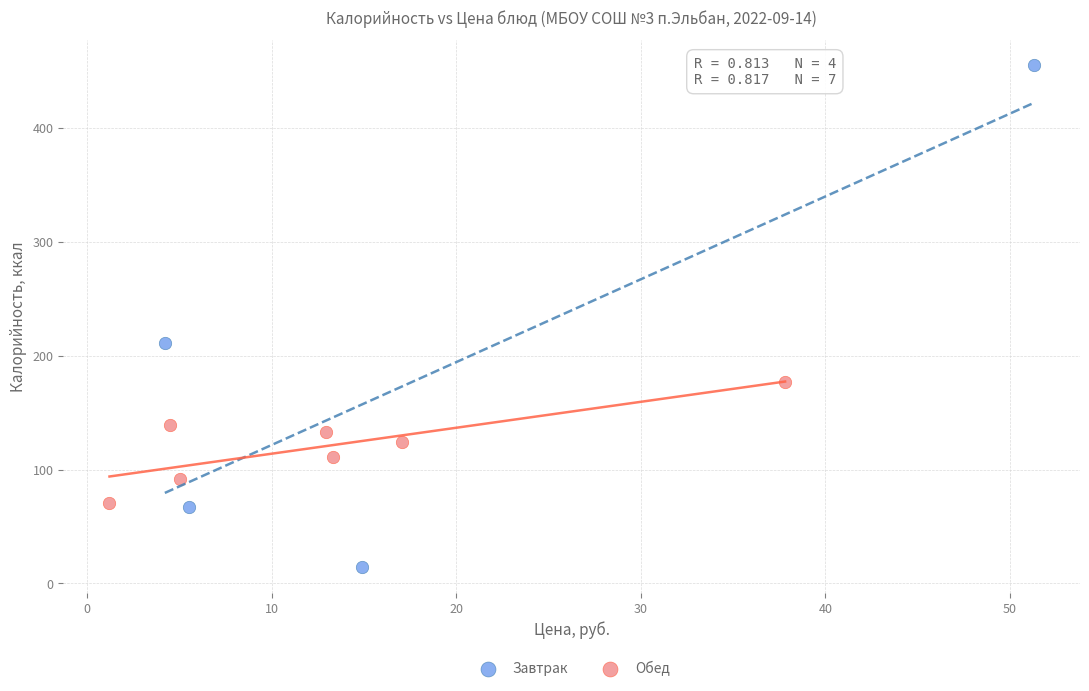

Which series reaches the maximum Y coordinate?

Завтрак